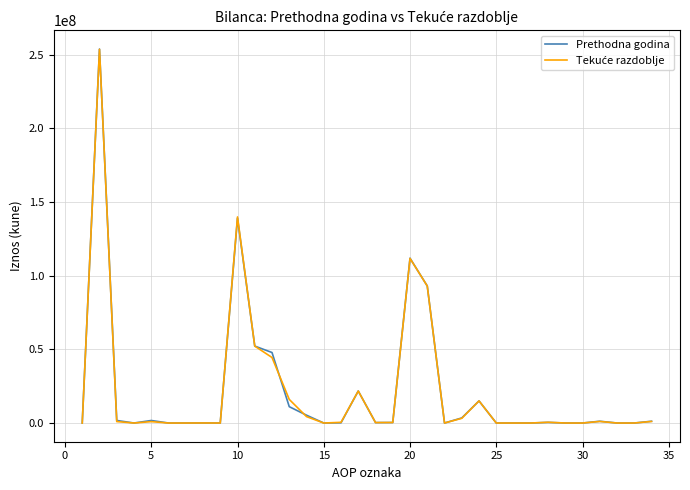

What is the maximum value shown in the chart?

253745319